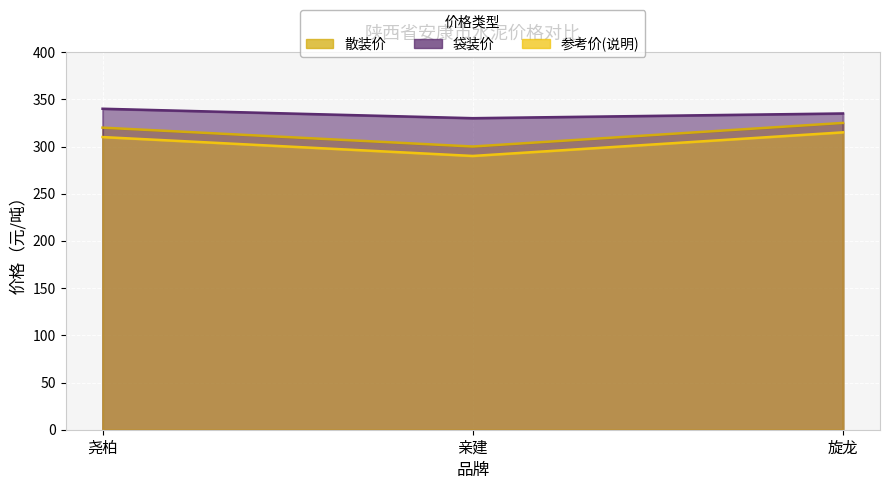

Where is 散装价 nearest to the value 312?

尧柏